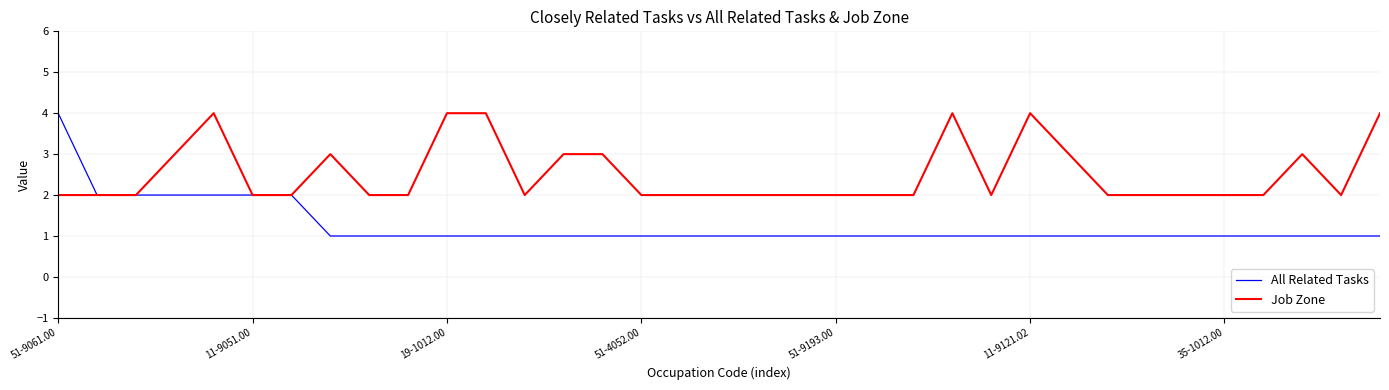

Reading right to left, what are all the values shown in this chart?

All Related Tasks: 1	1	1	1	1	1	1	1	1	1	1	1	1	1	1	1	1	1	1	1	1	1	1	1	1	1	1	1	2	2	2	2	2	2	4
Job Zone: 4	2	3	2	2	2	2	2	3	4	2	4	2	2	2	2	2	2	2	2	3	3	2	4	4	2	2	3	2	2	4	3	2	2	2